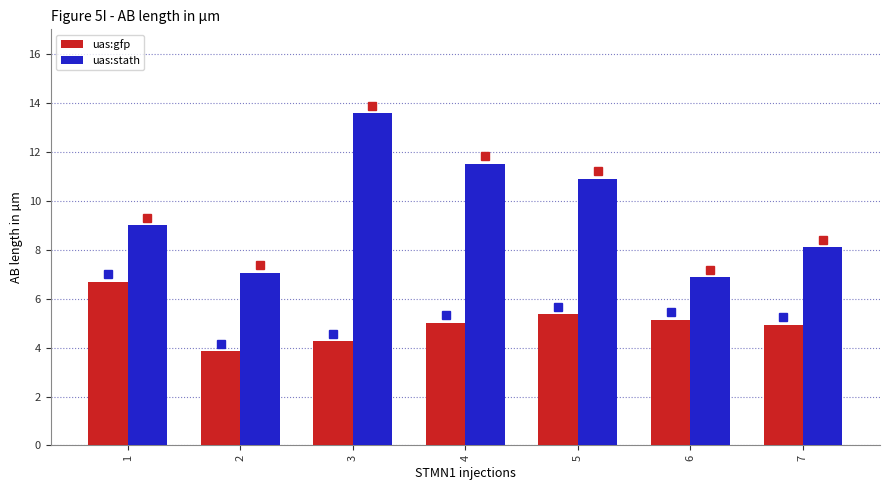

How many data points in uas:gfp are above 5?

4